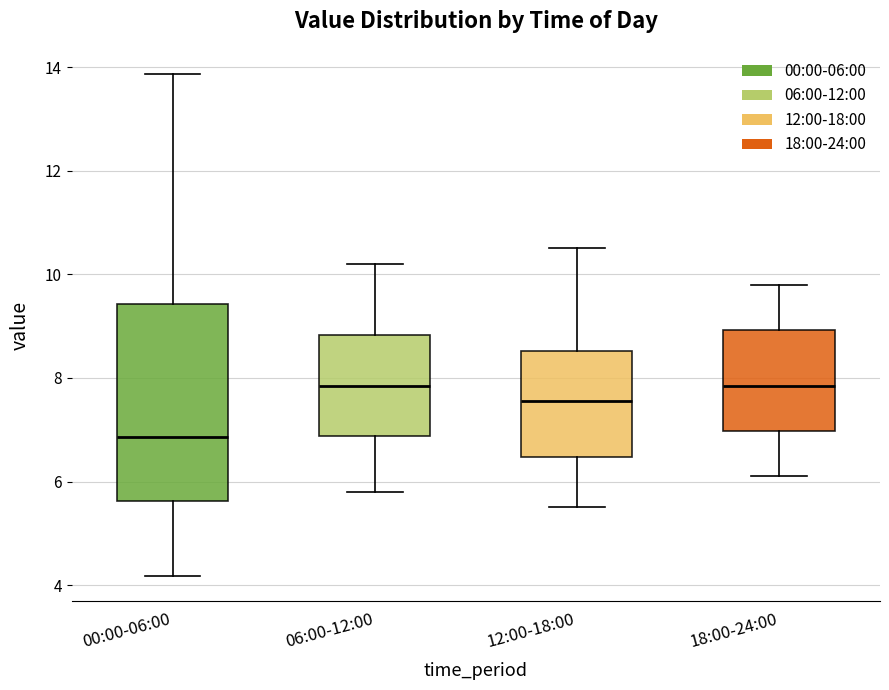

Which box is the tallest, from its lower edge to its upper edge?

00:00-06:00